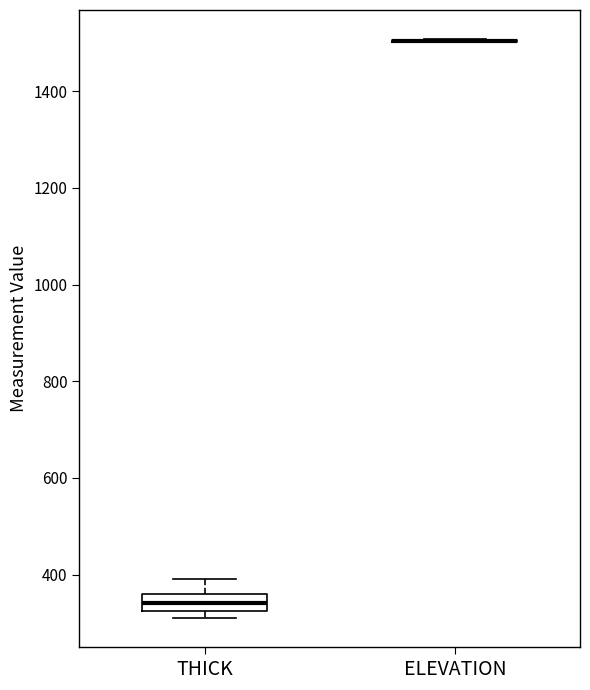

Where does the median line of the box for THICK sit on the y-axis? The values are not printed on the chart, so give them approximately, as read against the axis.

340